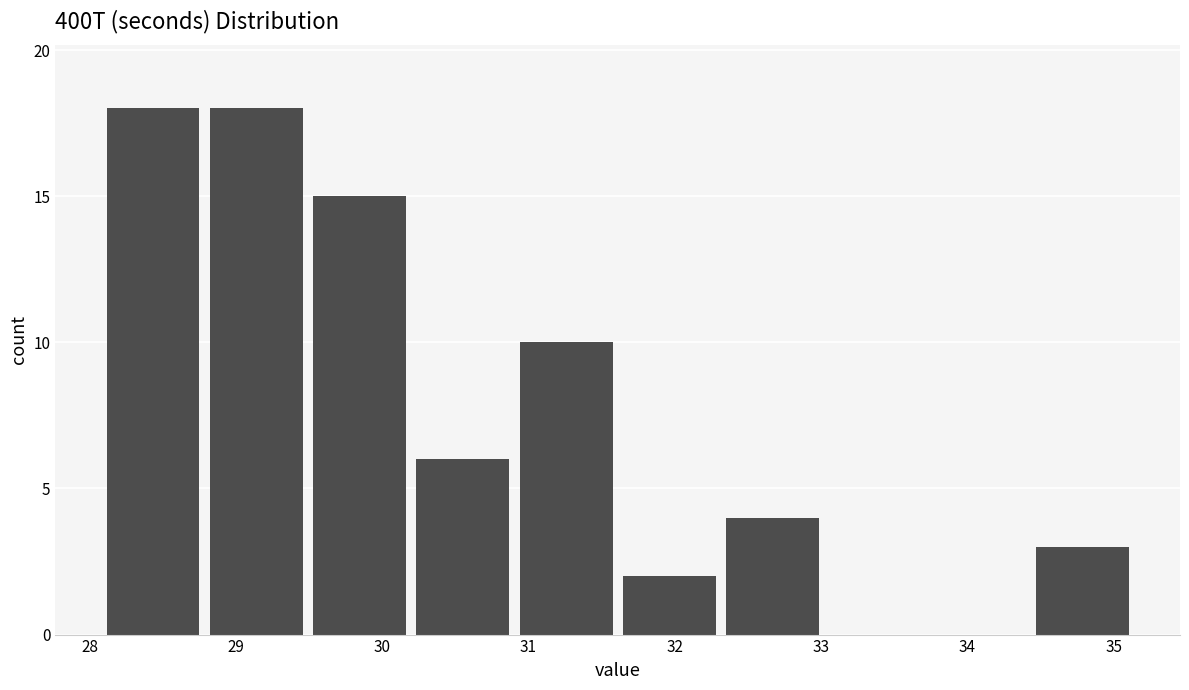

Reading left to right, list every bar in this chart as the range it spans on the x-axis followed by its height. Neither the bar edges nor the heights are printed on the chart, so give them approximately, as read against the axes.

28.1 to 28.8: 18
28.8 to 29.5: 18
29.5 to 30.2: 15
30.2 to 30.9: 6
30.9 to 31.6: 10
31.6 to 32.3: 2
32.3 to 33.0: 4
33.0 to 33.7: 0
33.7 to 34.4: 0
34.4 to 35.1: 3